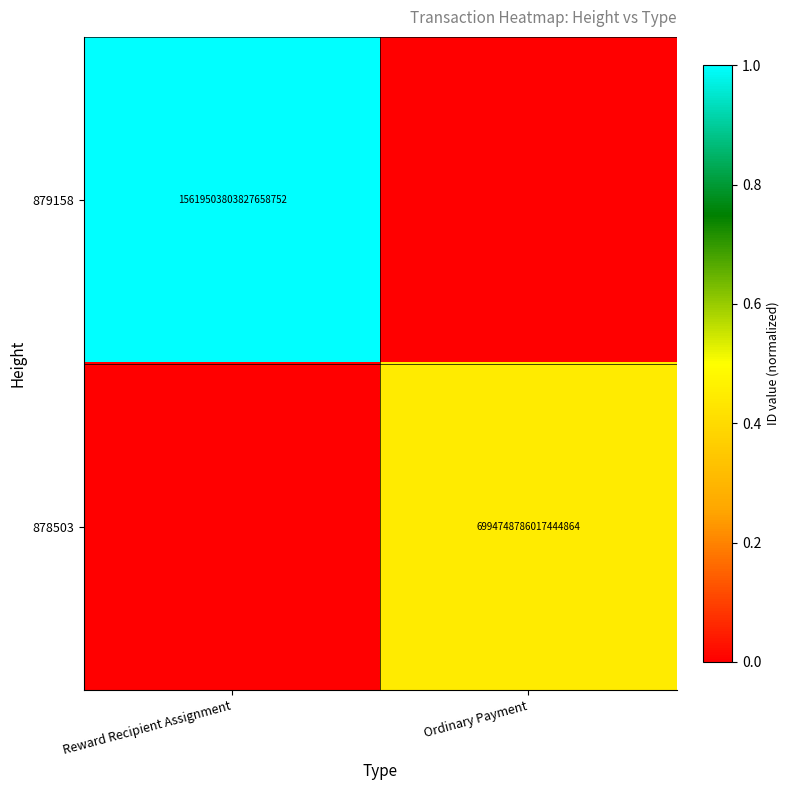

Count the number of data series in this chart.

2